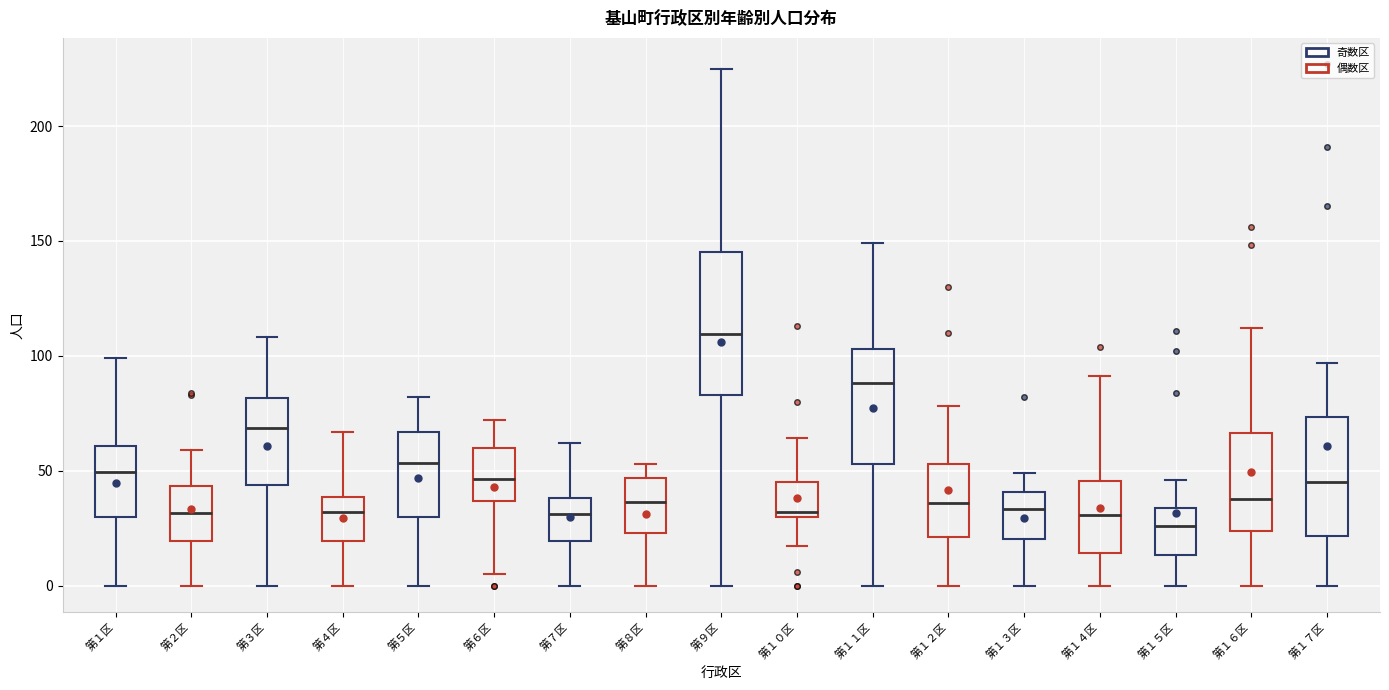

Which box is the tallest, from its lower edge to its upper edge?

第９区